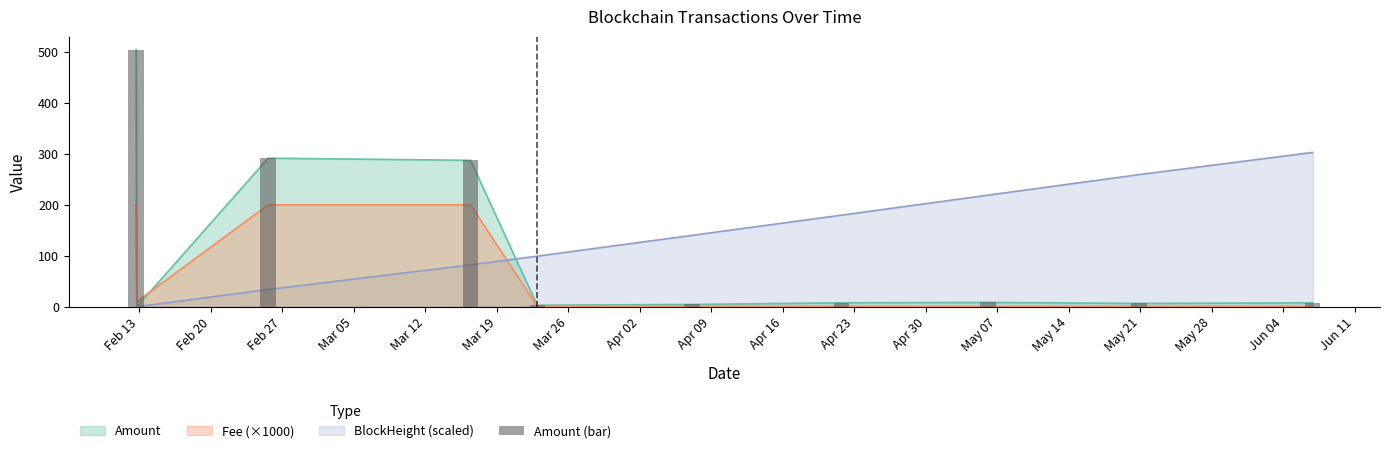

What is the sum of the values at Mar 05 and Mar 26?

295.1